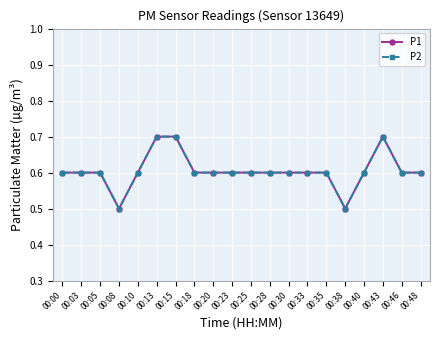

Does the chart have visible grid lines?

Yes